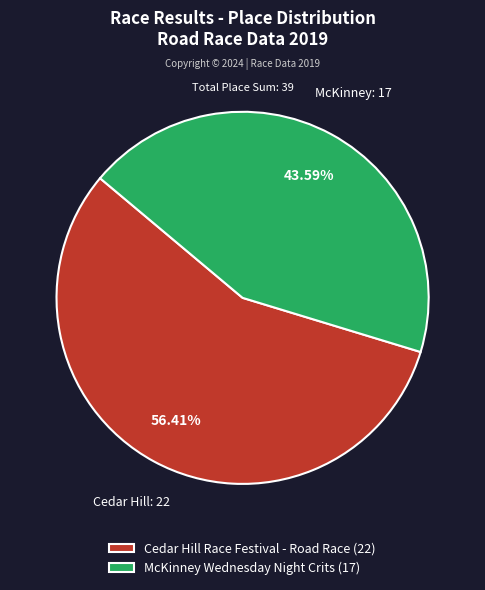

How many segments does this pie chart have?

2